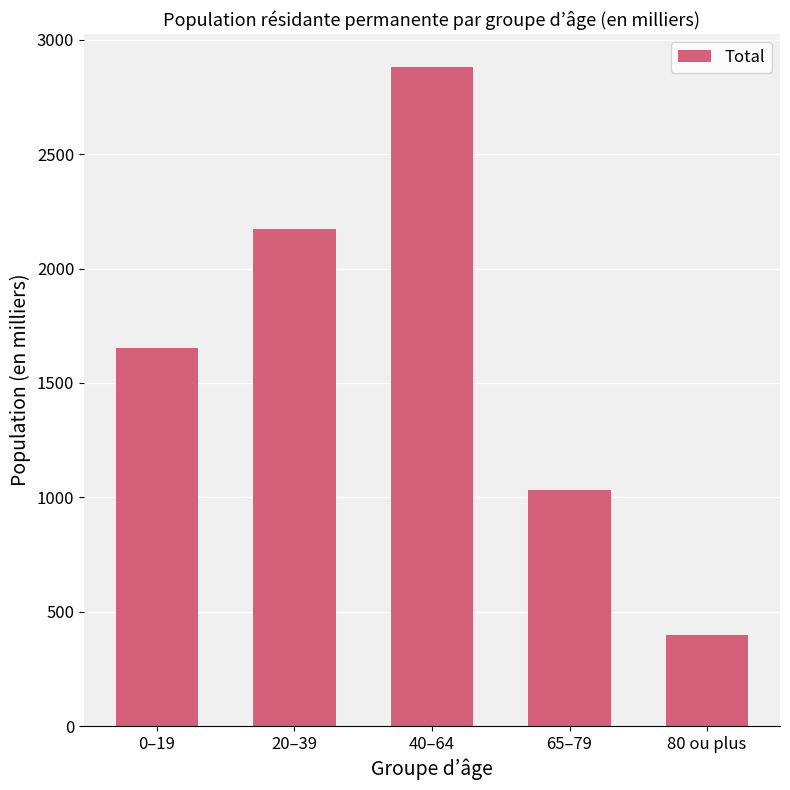

What is the difference between the values at 80 ou plus and 40–64?

2482.2